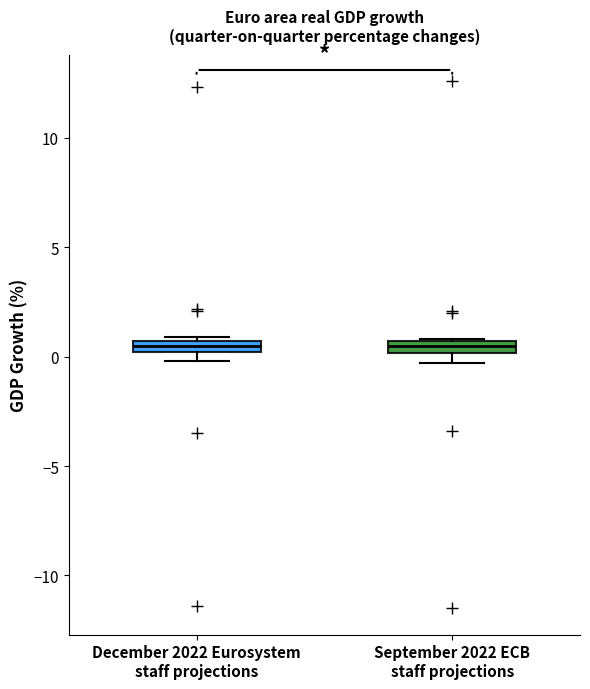

Where is the upper edge of the box for September 2022 ECB staff projections on the y-axis? The values are not printed on the chart, so give them approximately, as read against the axis.

0.5